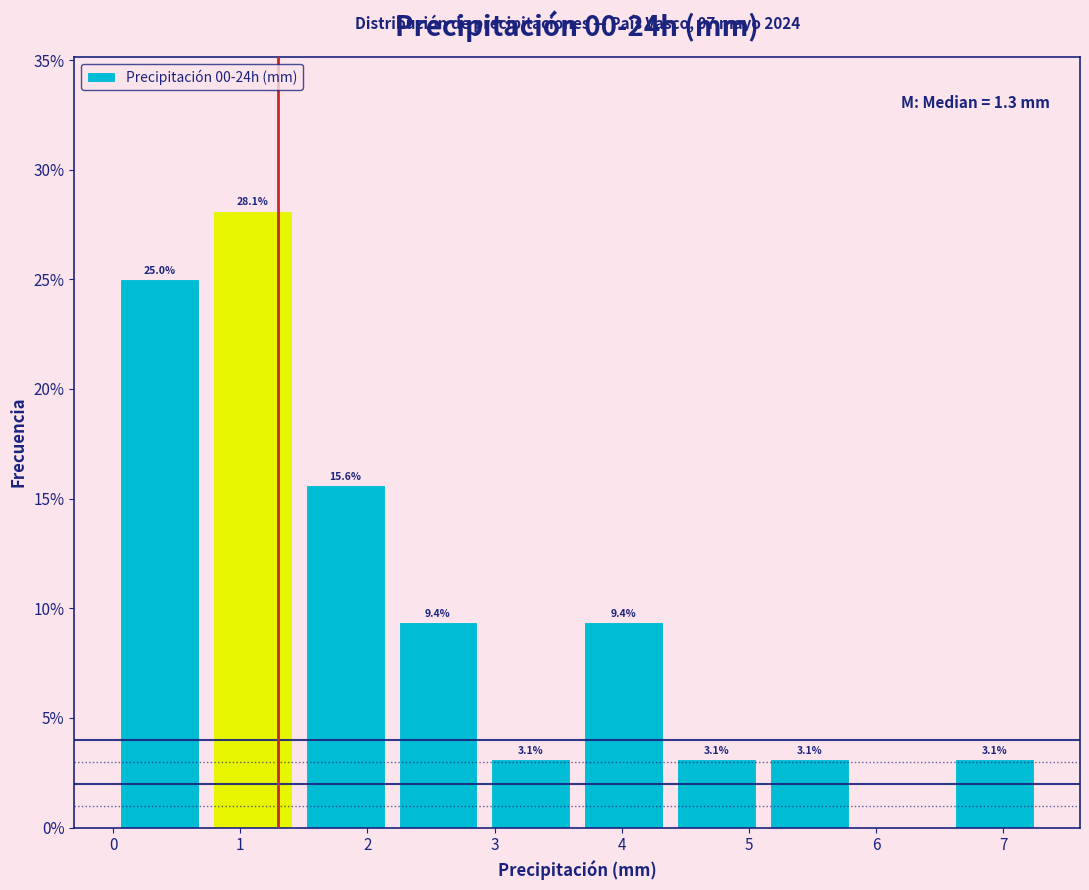

Which range on the x-axis has the tallest bar?

0.73 to 1.46